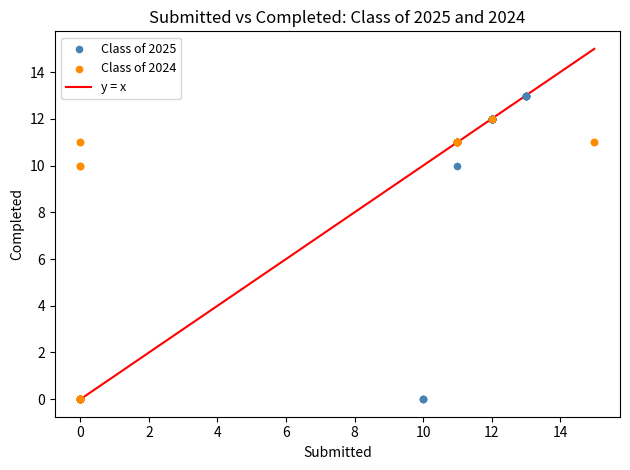

Which series reaches the maximum Y coordinate?

Class of 2025